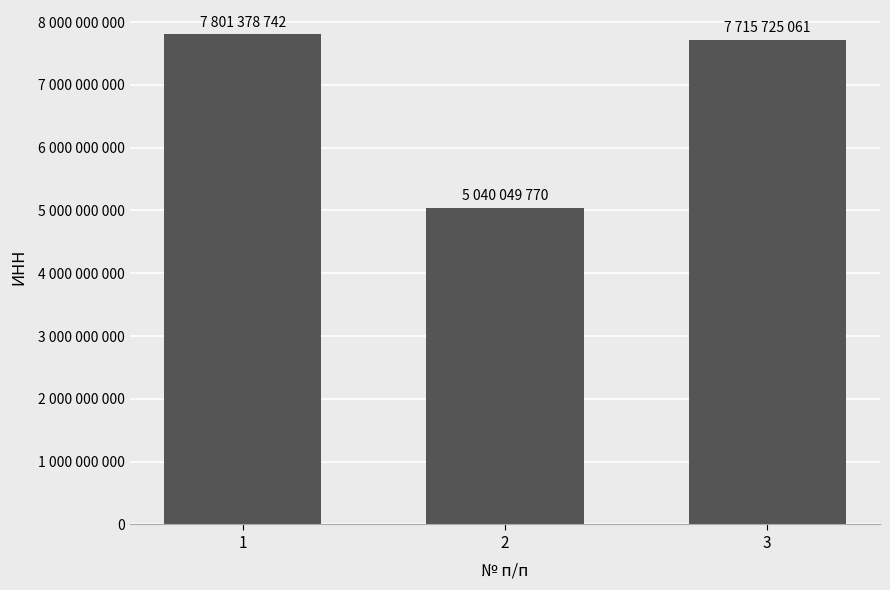

What is the difference between the maximum and minimum values?

2761328972